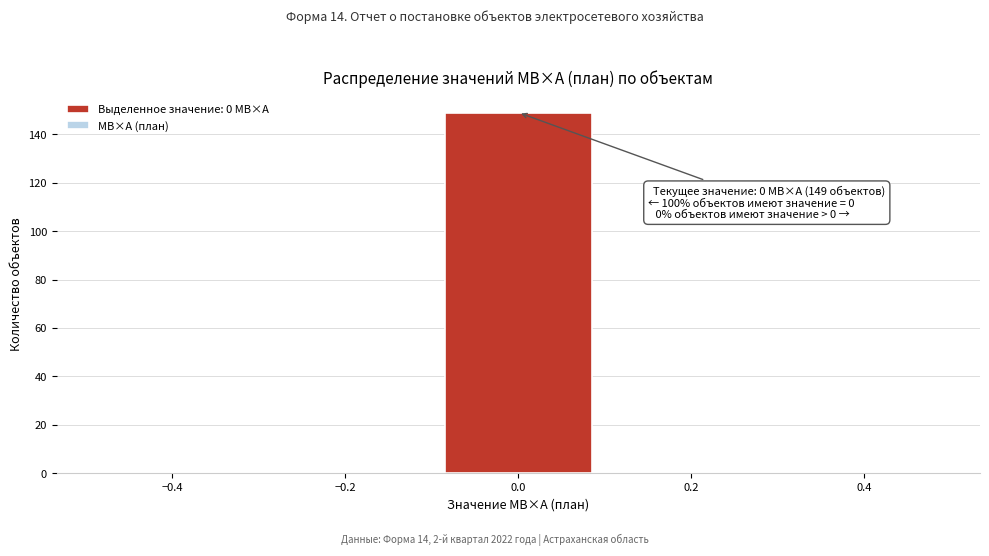

Which range on the x-axis has the tallest bar?

-0.1 to 0.1